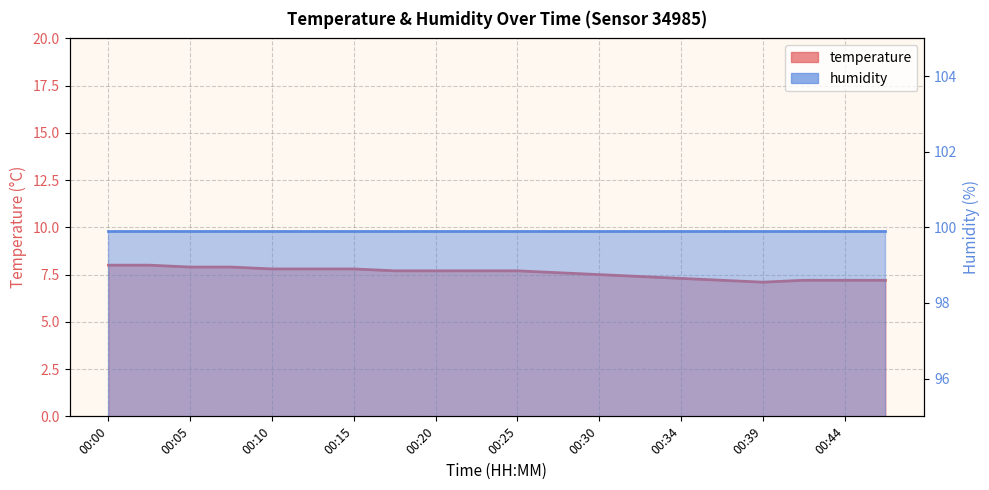

True or false: there are more than 1 points higher than both neighbors.

False